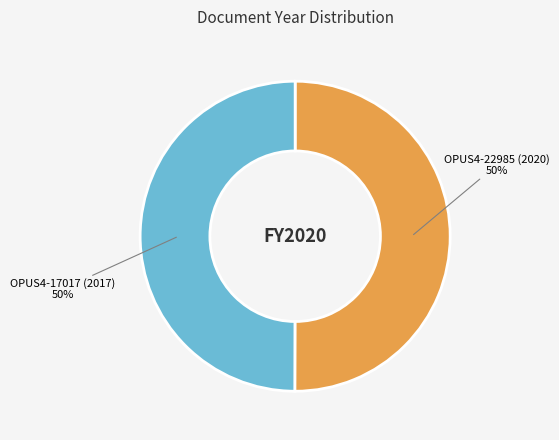

What is the ratio of the value at OPUS4-22985 (2020) to the value at OPUS4-17017 (2017)?

1.0